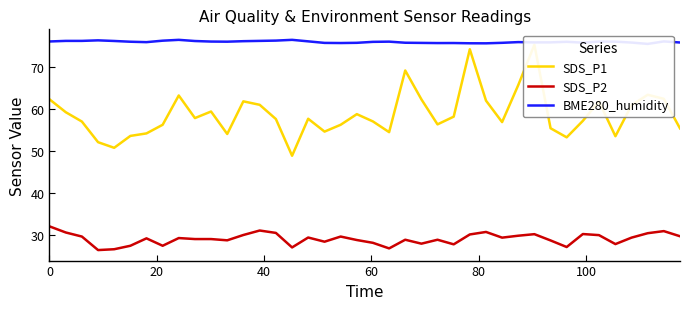

What is the maximum value for SDS_P2?

32.0